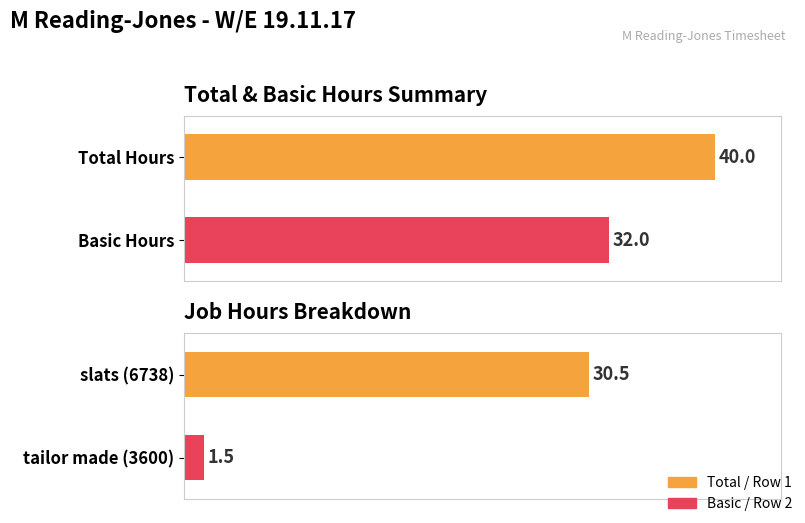

What is the sum of the Basic values at slats (6738) and tailor made (3600)?

32.0